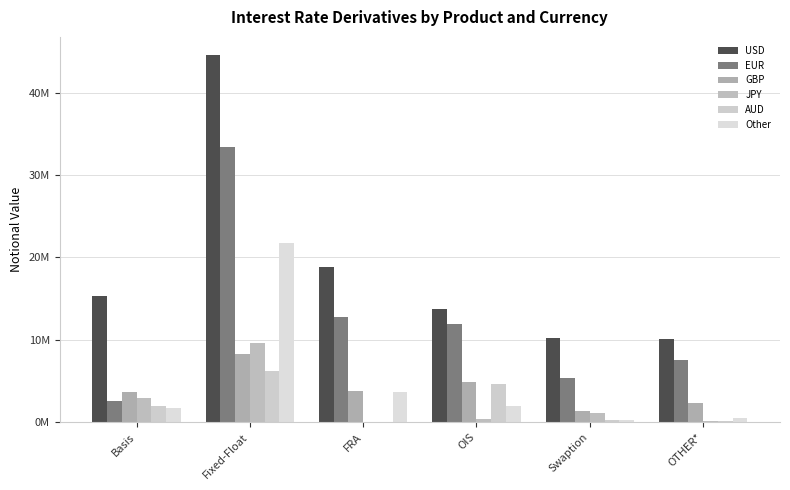

What is the label of the 2nd bar from the left?

Fixed-Float